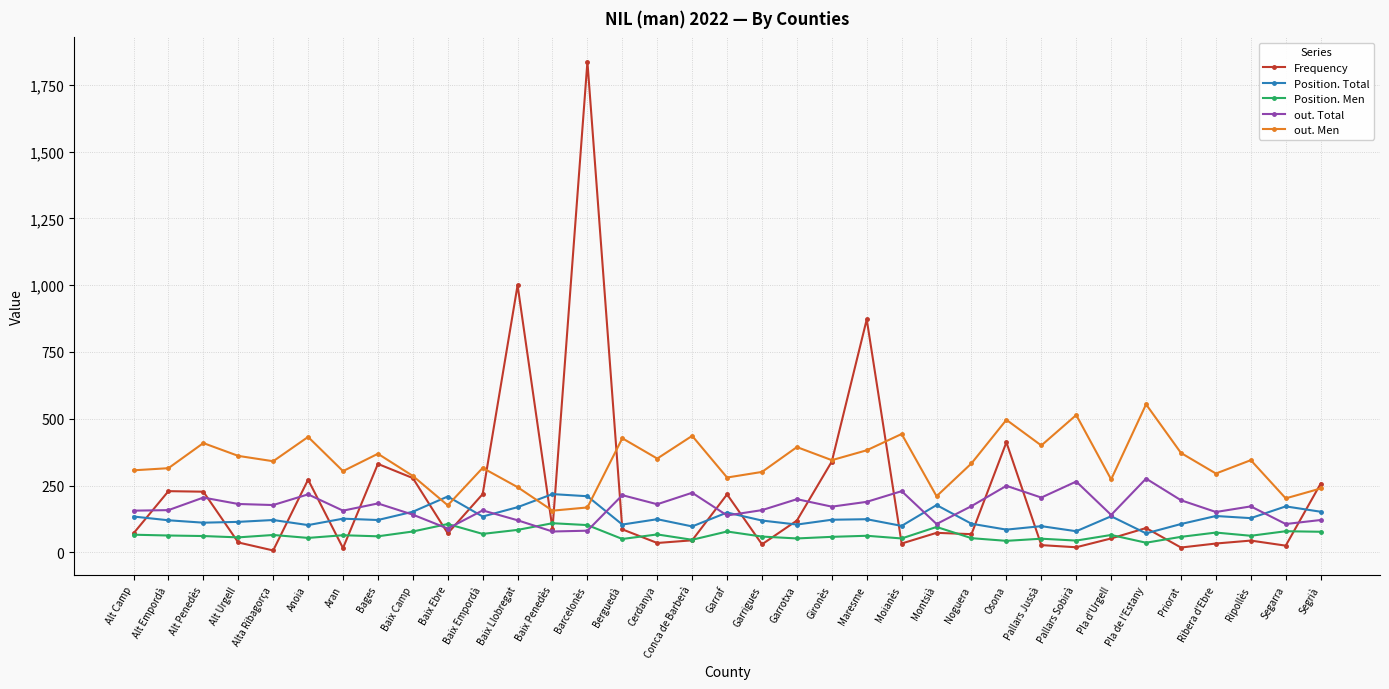

What is the label of the 18th point from the left?

Garraf